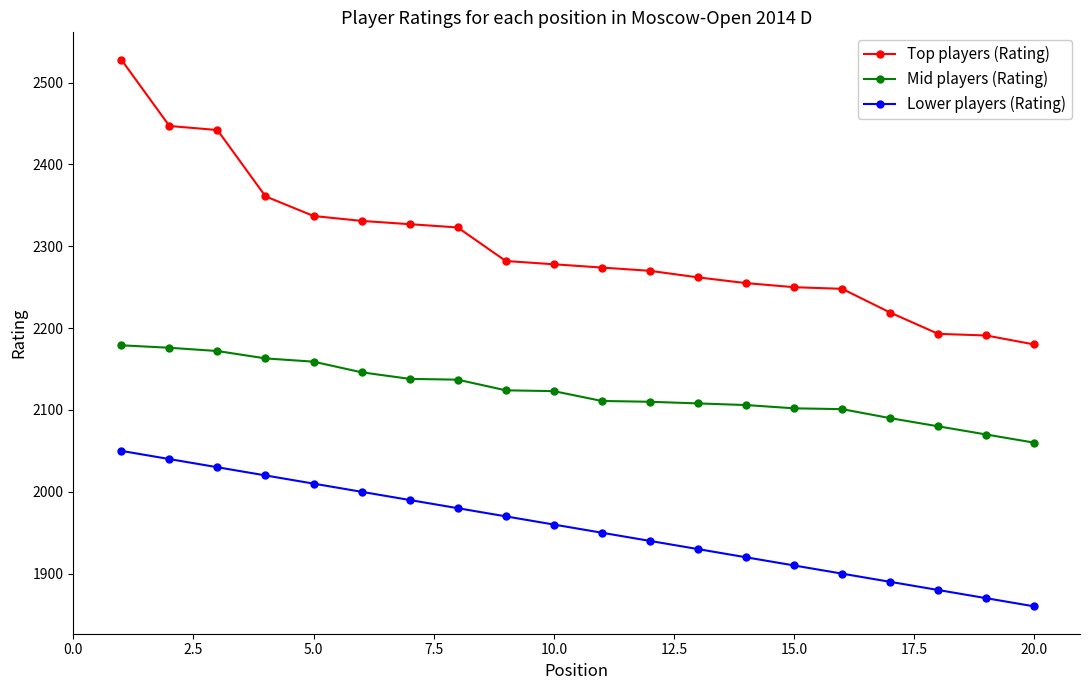

True or false: Lower players (Rating) and Mid players (Rating) cross at least once.

False